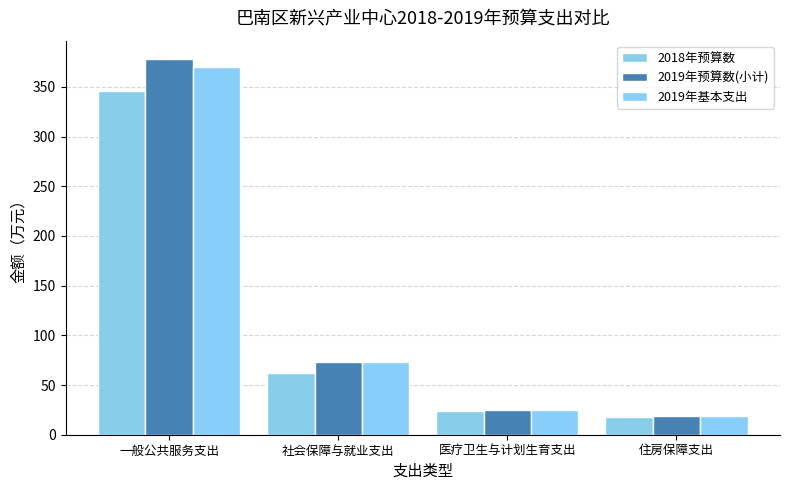

Rank the categories by 2018年预算数 value from lowest to highest.

住房保障支出, 医疗卫生与计划生育支出, 社会保障与就业支出, 一般公共服务支出